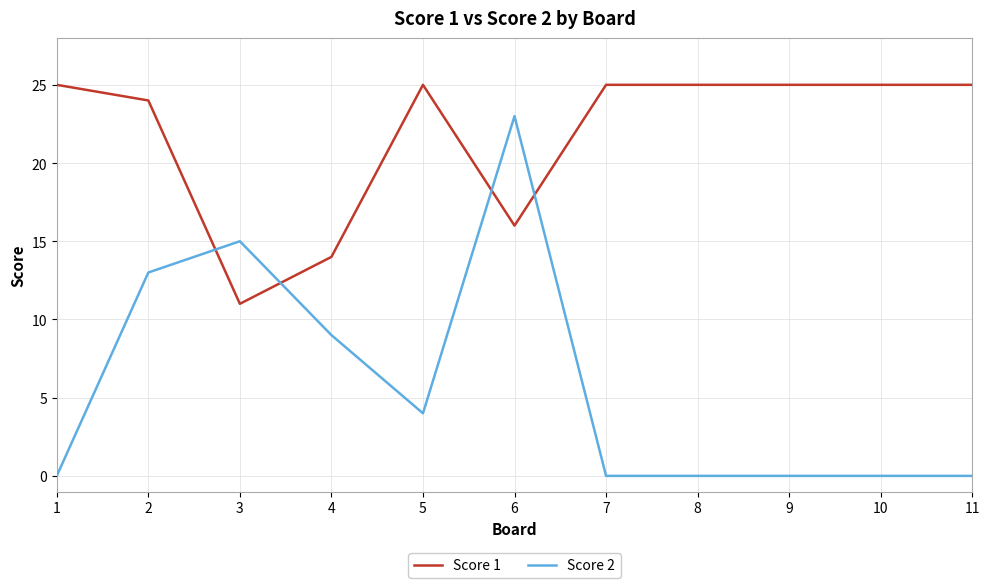

True or false: Score 2 has a value of 9 at 4.

True